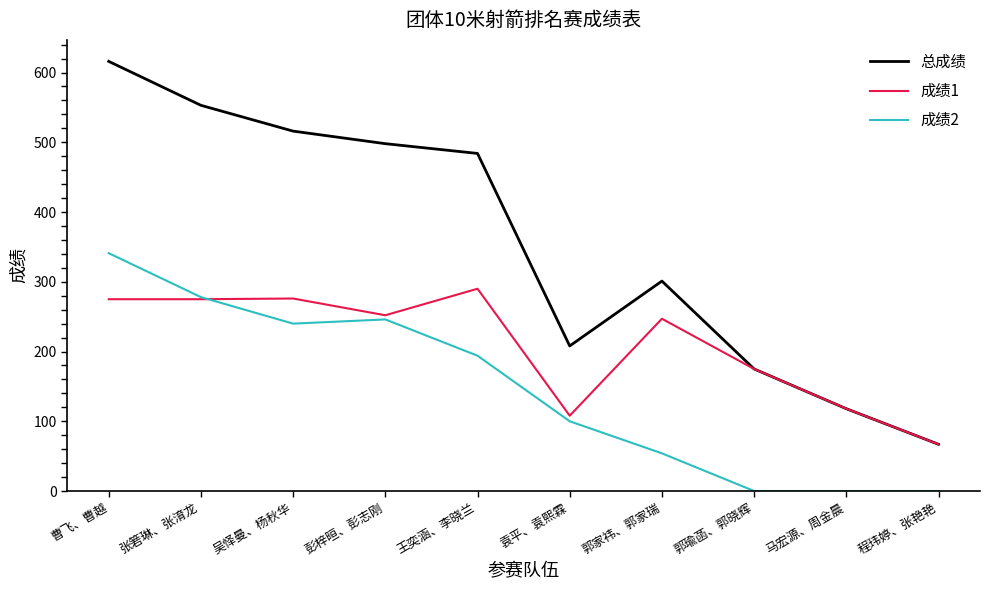

Which series has the widest spread of values?

总成绩